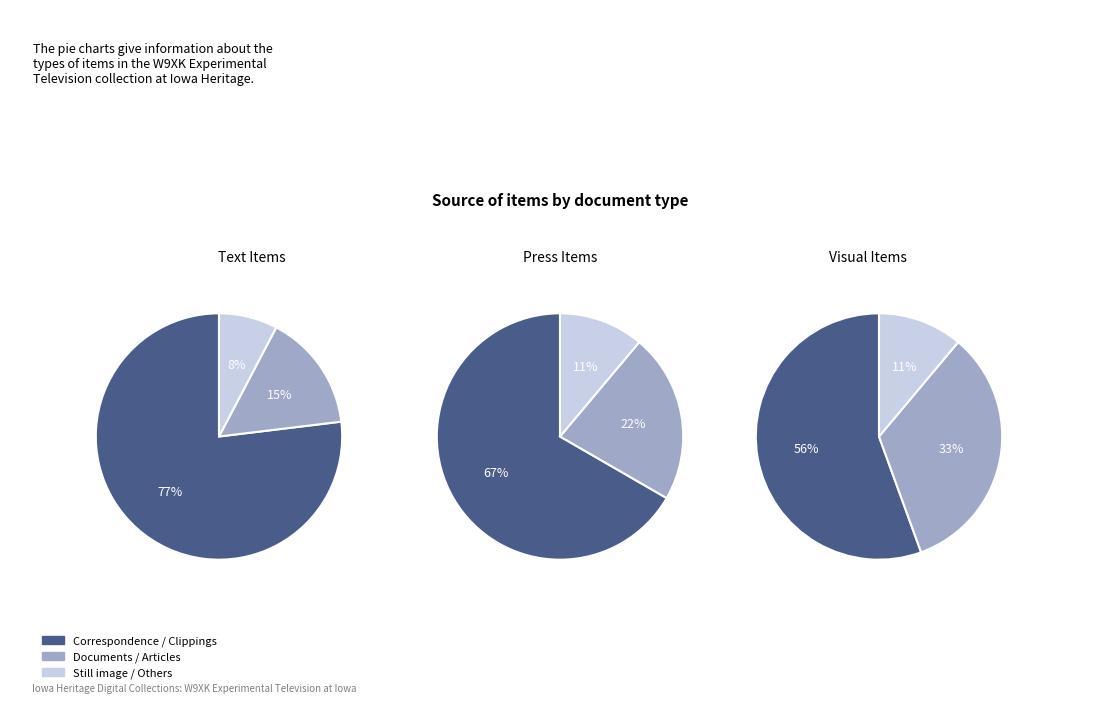

Which category has the biggest portion of the pie?

Correspondence